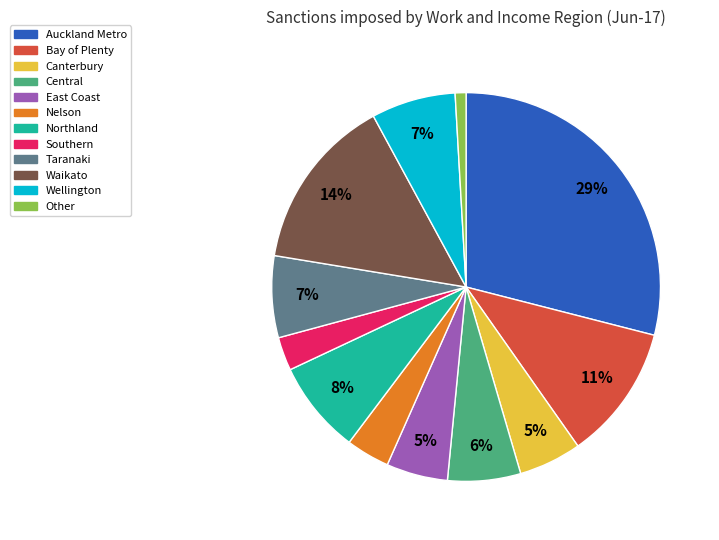

Between East Coast and Bay of Plenty, which is larger?

Bay of Plenty